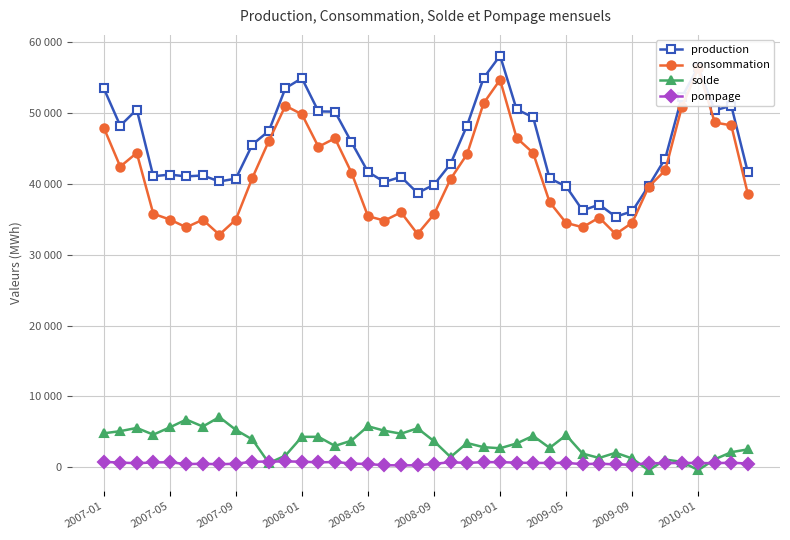

At which category is the sum across all series the highest?

2009-01